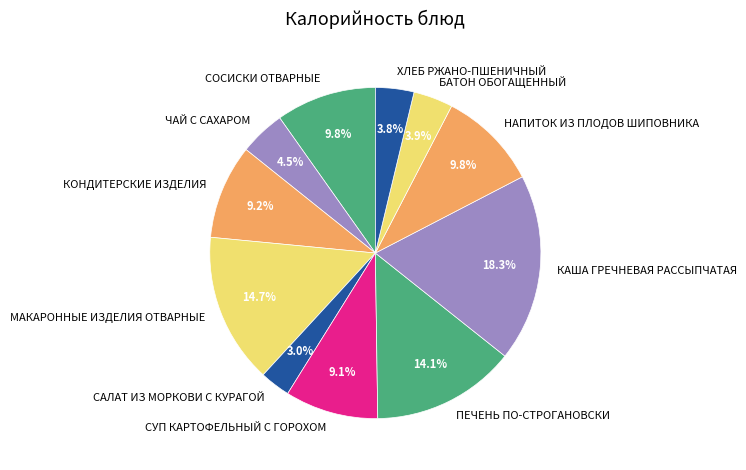

Between СОСИСКИ ОТВАРНЫЕ and ЧАЙ С САХАРОМ, which is larger?

СОСИСКИ ОТВАРНЫЕ